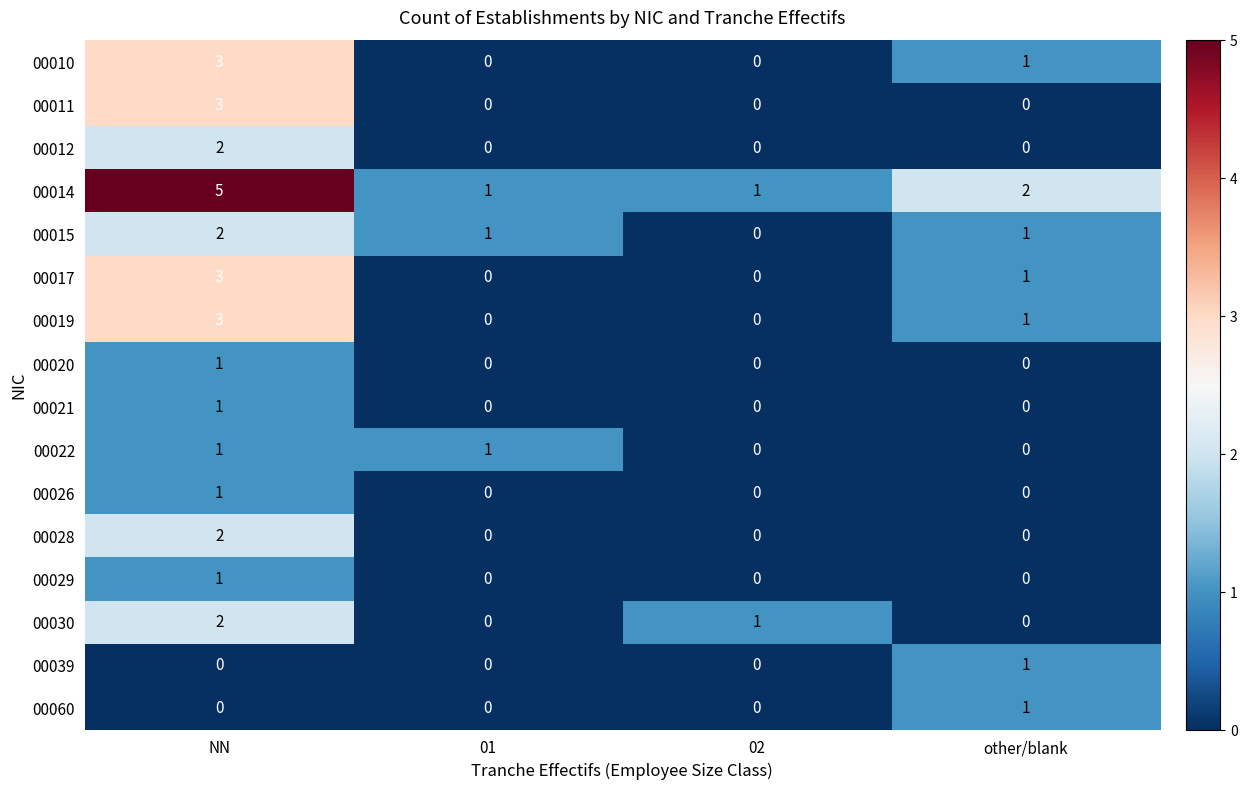

The 00010 series shows 2 at 02. True or false?

False